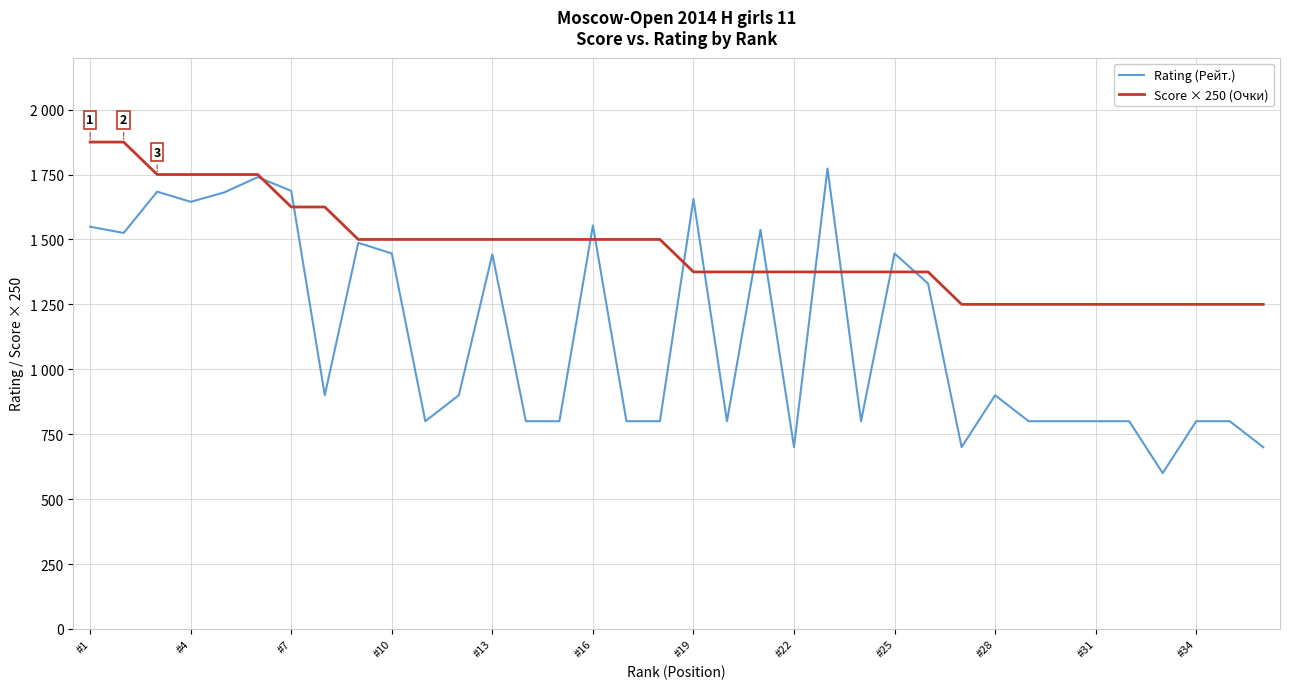

Which label corresponds to the largest value in the chart?

#1